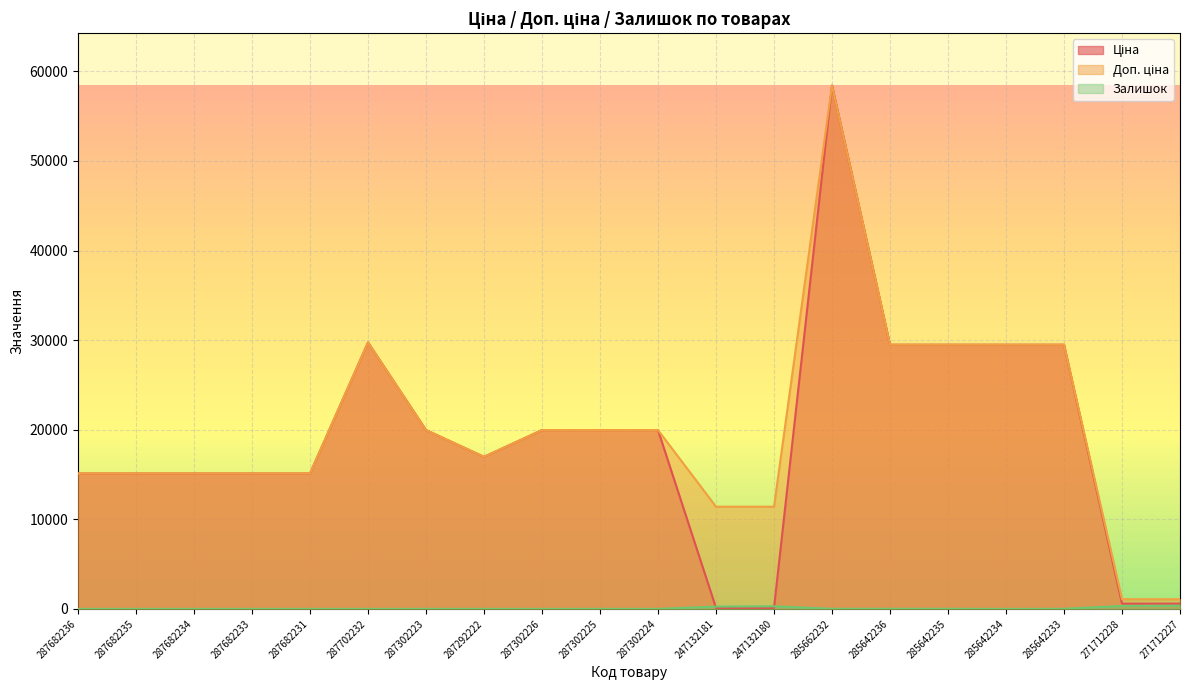

At which category does Ціна reach its first local valley?

287292222